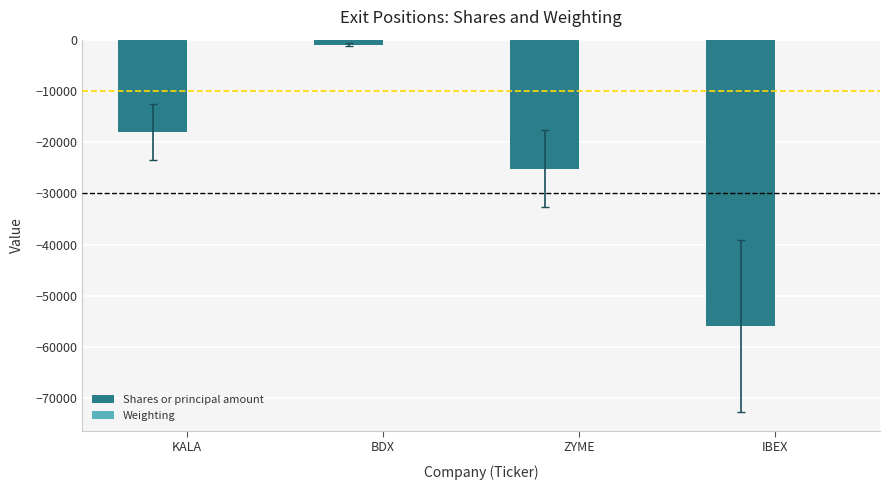

Which category has the highest value in the Shares or principal amount series?

BDX